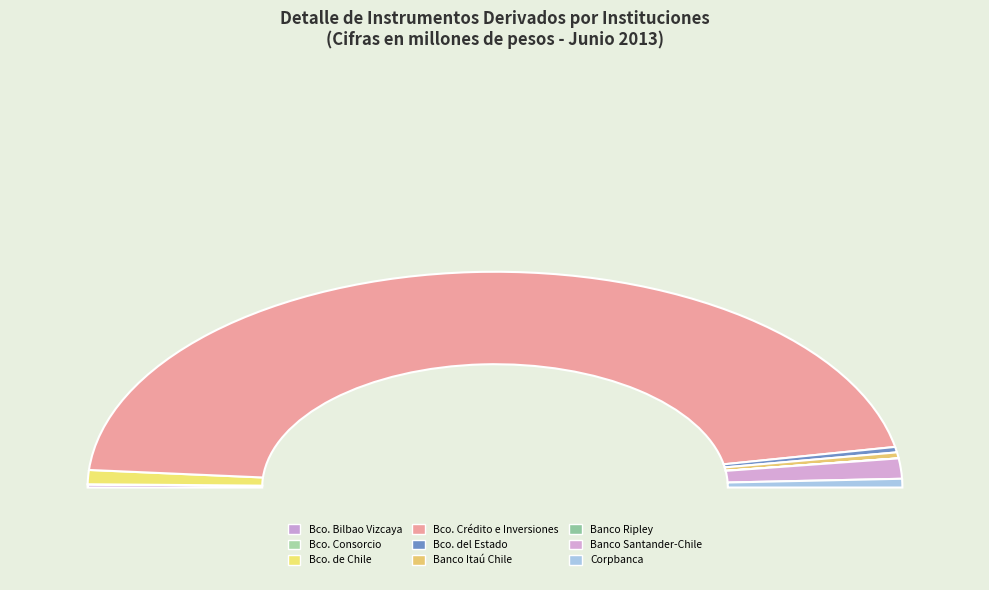

What is the change in value from Banco Itaú Chile to Corpbanca?

+5463